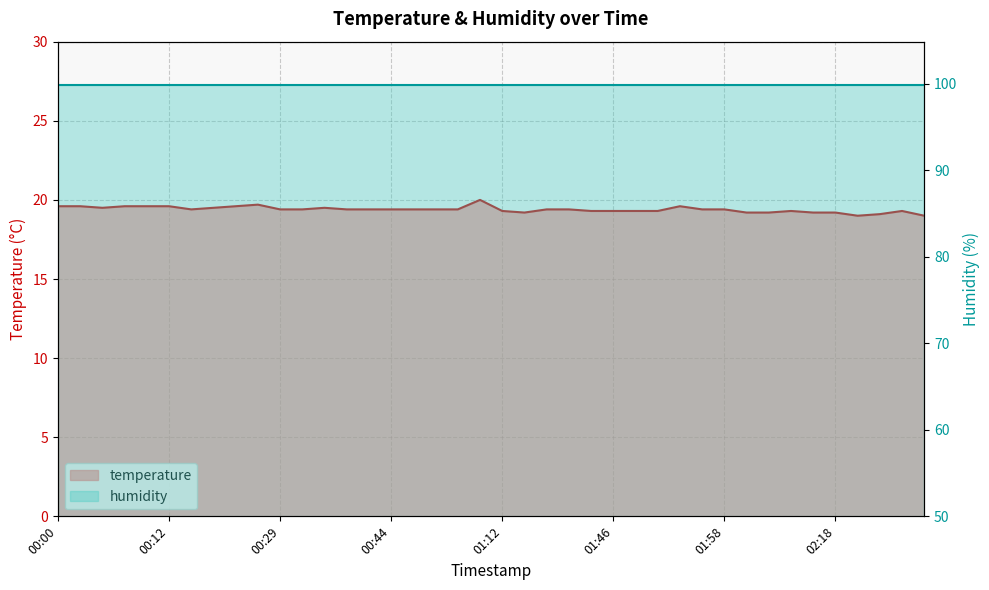

Reading right to left, list all the values displayed in this chart.

19.0	19.3	19.1	19.0	19.2	19.2	19.3	19.2	19.2	19.4	19.4	19.6	19.3	19.3	19.3	19.3	19.4	19.4	19.2	19.3	20.0	19.4	19.4	19.4	19.4	19.4	19.4	19.5	19.4	19.4	19.7	19.6	19.5	19.4	19.6	19.6	19.6	19.5	19.6	19.6